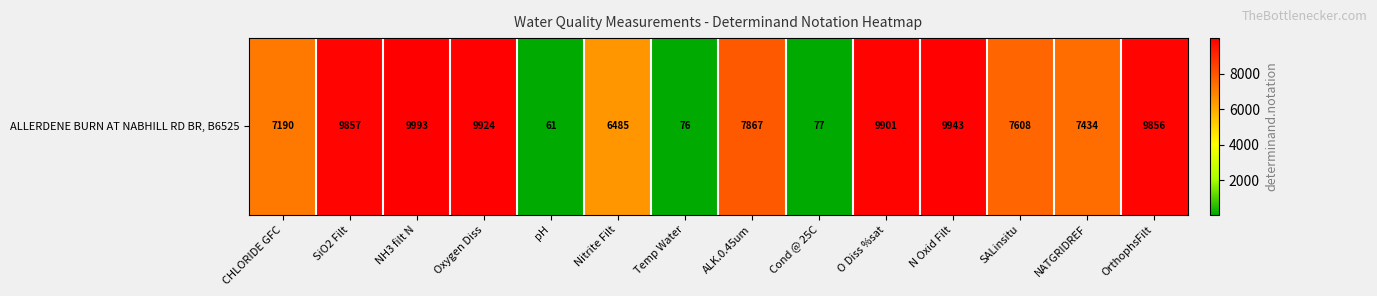

At which label does the data first exceed 7867?

SiO2 Filt